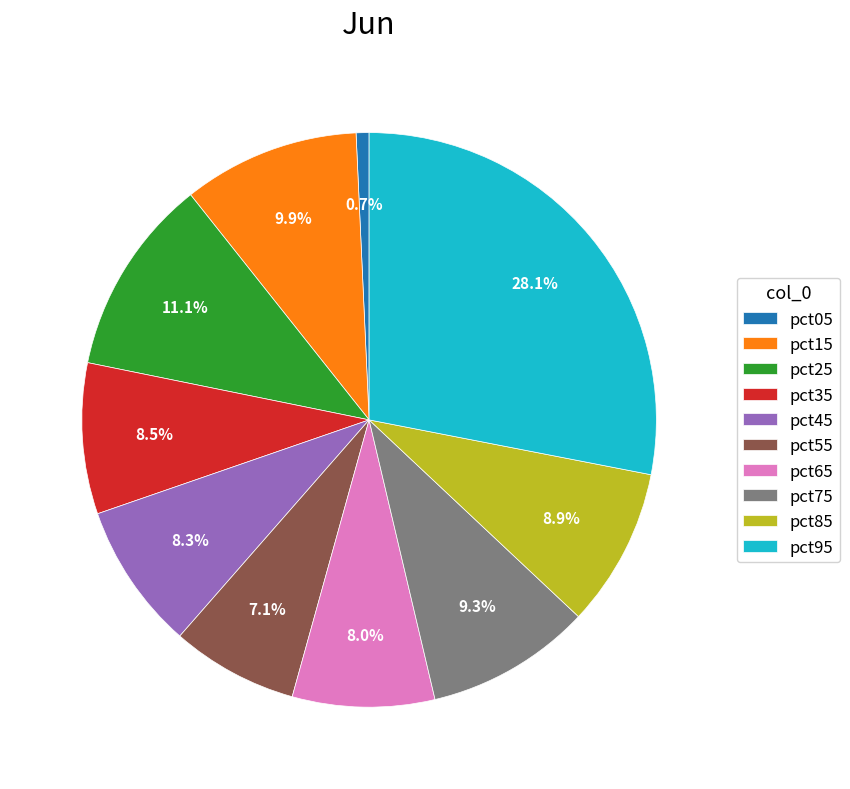

Combined, what portion of the pie is pct15 and pct45?

18.2%